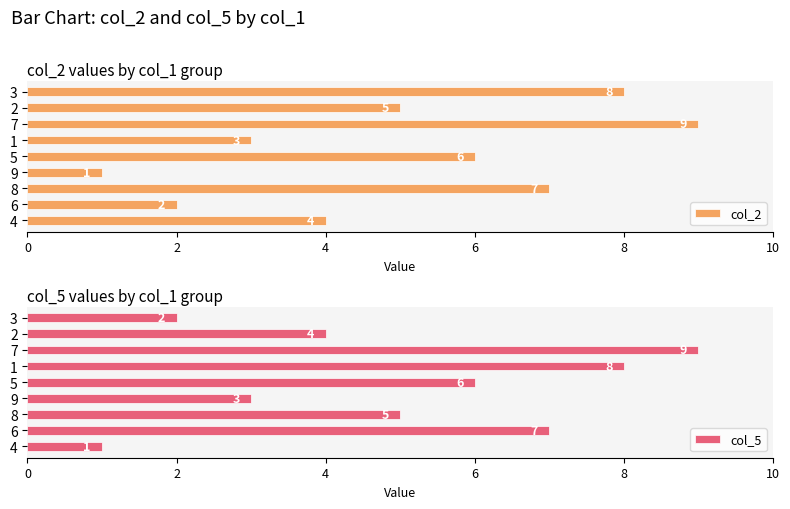

What is the maximum value for col_2?

9